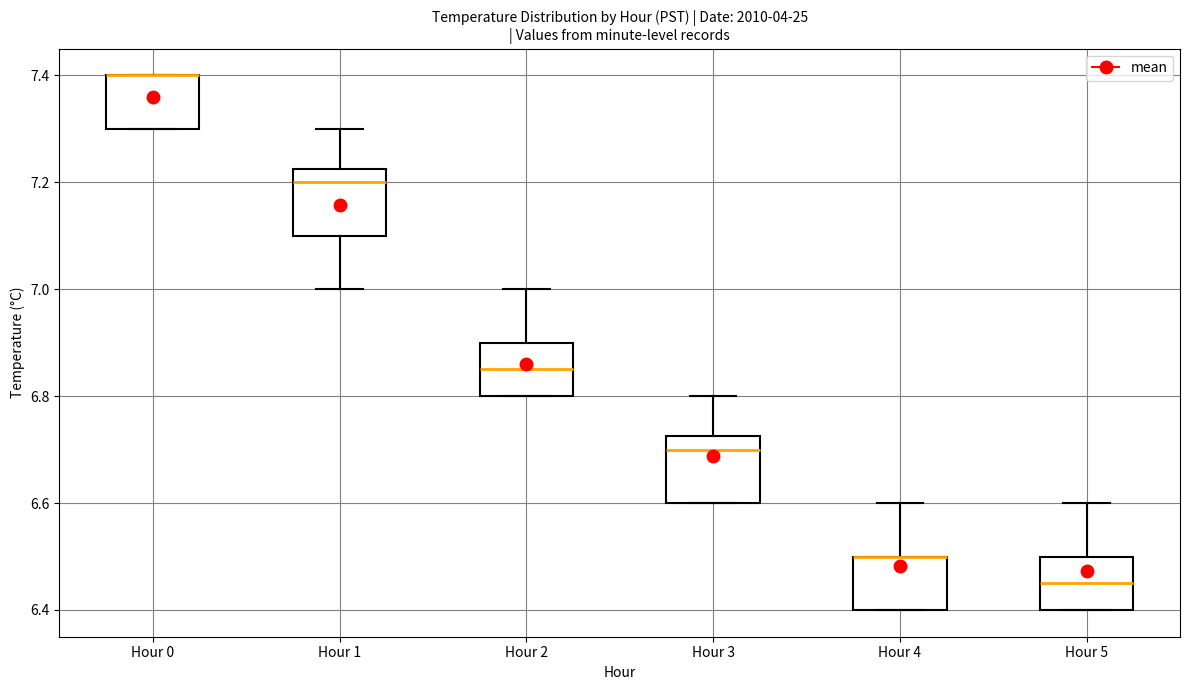

Where is the upper edge of the box for Hour 3 on the y-axis? The values are not printed on the chart, so give them approximately, as read against the axis.

6.72